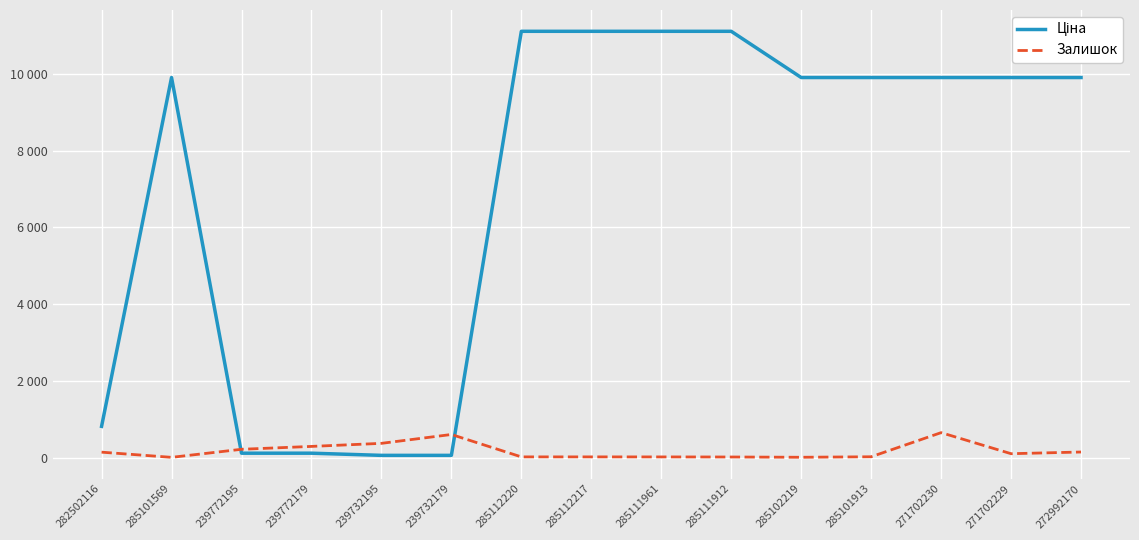

List the labels in order of Ціна value, smallest first.

239732195, 239732179, 239772195, 239772179, 282502116, 285101569, 285102219, 285101913, 271702230, 271702229, 272992170, 285112220, 285112217, 285111961, 285111912